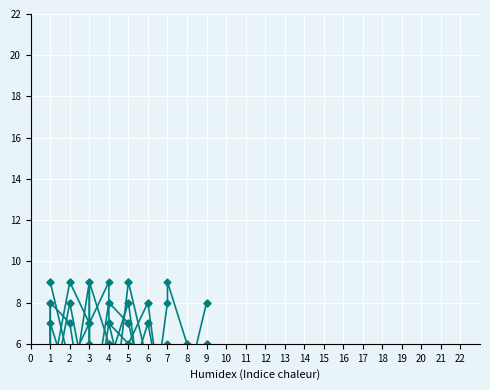

Does the chart display data point markers on the line(s)?

Yes